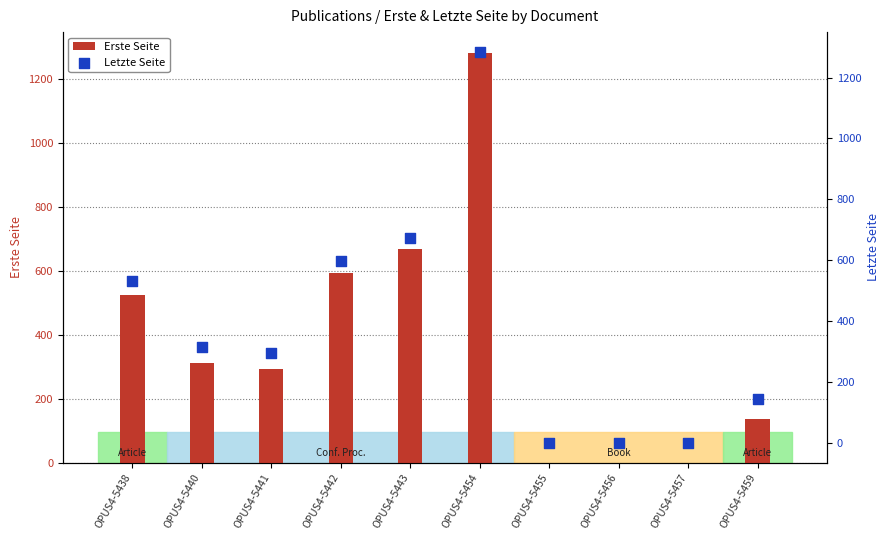

Which series reaches the maximum Y coordinate?

Letzte Seite